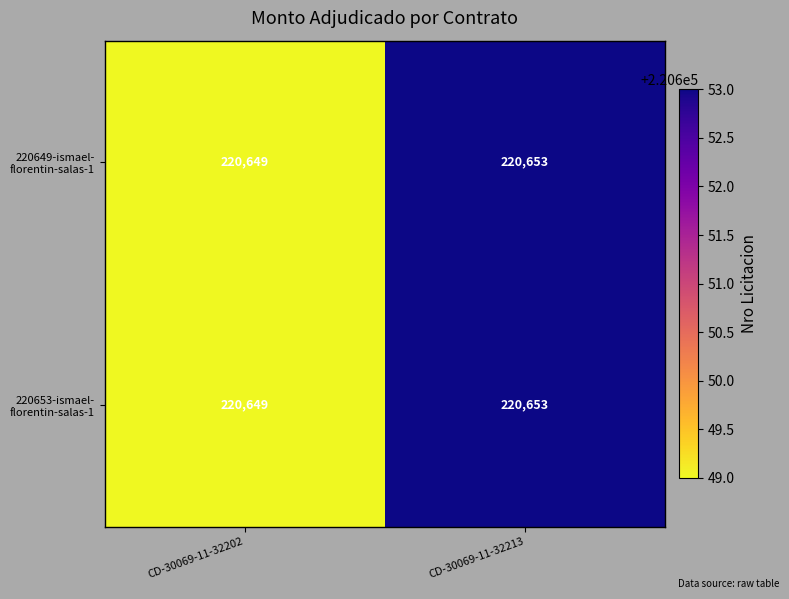

What is the total value across all series at CD-30069-11-32213?

441306